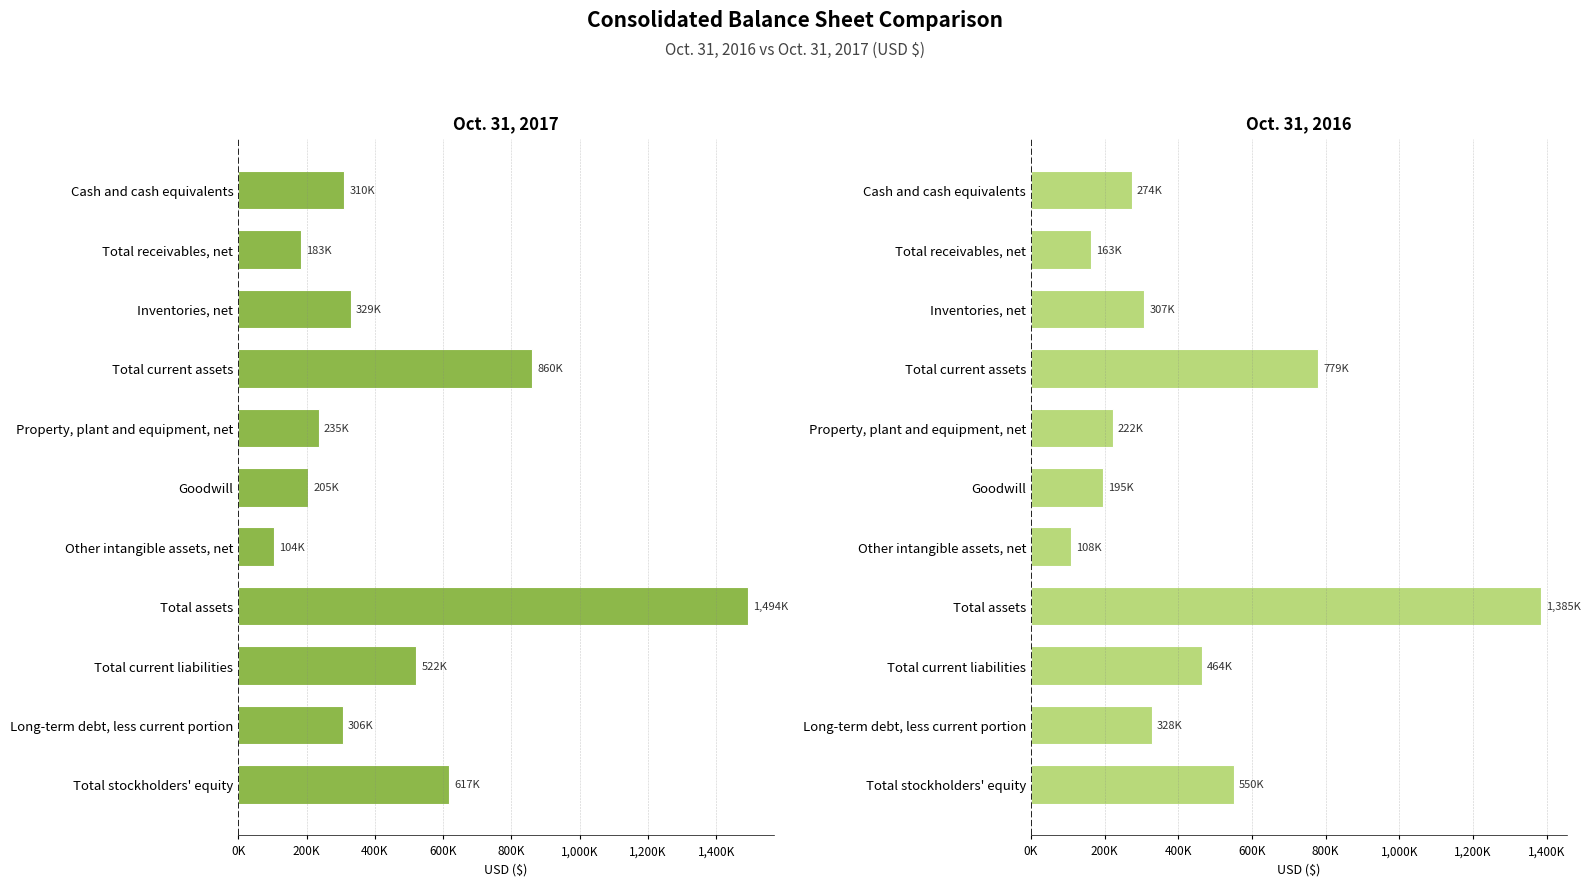

What is the minimum value shown in the chart?

103743